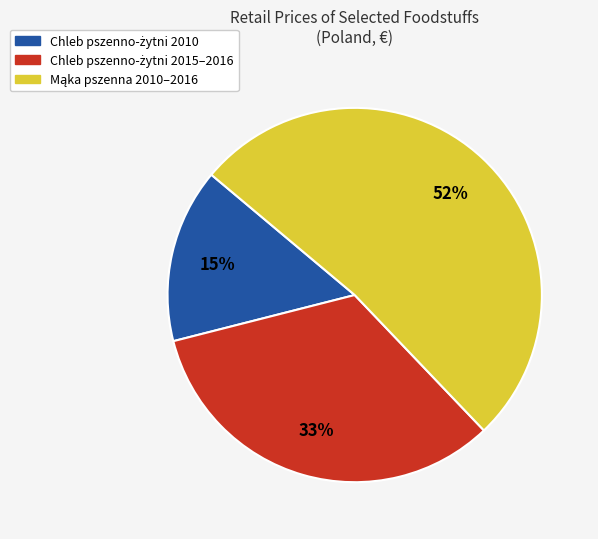

Does any single category account for the majority?

Yes